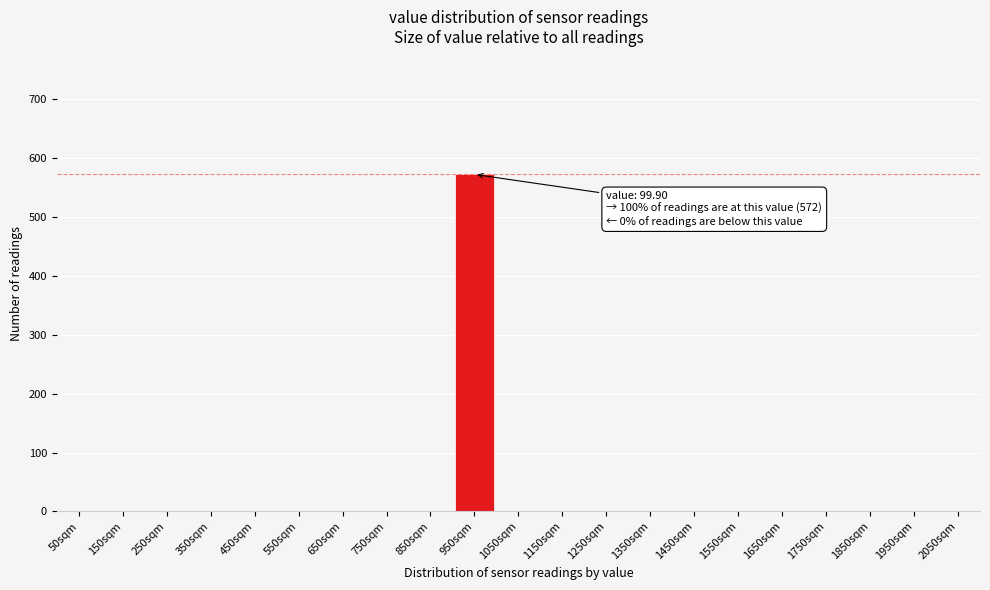

Reading left to right, list all the values displayed in this chart.

50sqm=0	150sqm=0	250sqm=0	350sqm=0	450sqm=0	550sqm=0	650sqm=0	750sqm=0	850sqm=0	950sqm=572	1050sqm=0	1150sqm=0	1250sqm=0	1350sqm=0	1450sqm=0	1550sqm=0	1650sqm=0	1750sqm=0	1850sqm=0	1950sqm=0	2050sqm=0